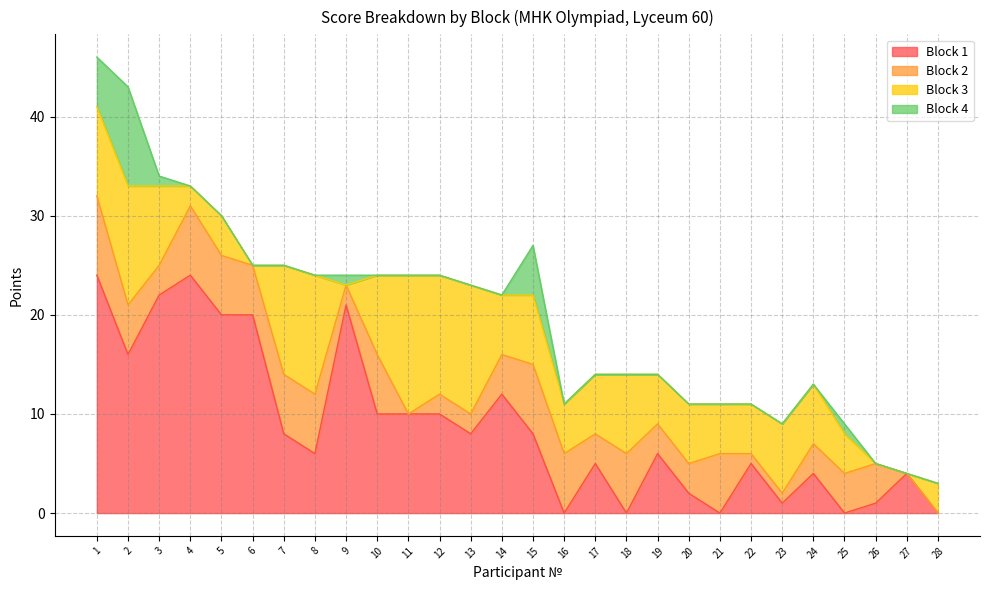

True or false: Block 3 and Block 1 cross at least once.

True